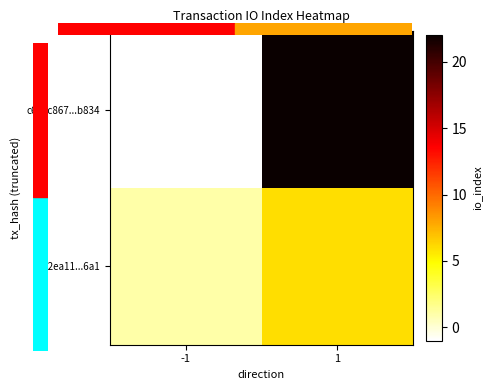

Between -1 and 1, which series saw the biggest shift?

c623c867...b834